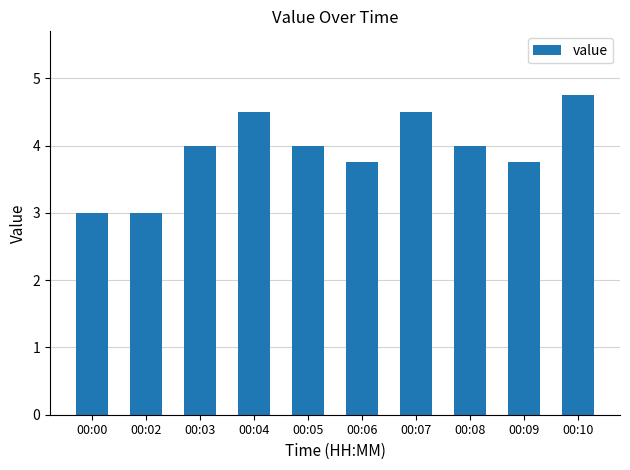

Reading right to left, extract all data points from this chart.

00:10=4.8	00:09=3.8	00:08=4.0	00:07=4.5	00:06=3.8	00:05=4.0	00:04=4.5	00:03=4.0	00:02=3.0	00:00=3.0